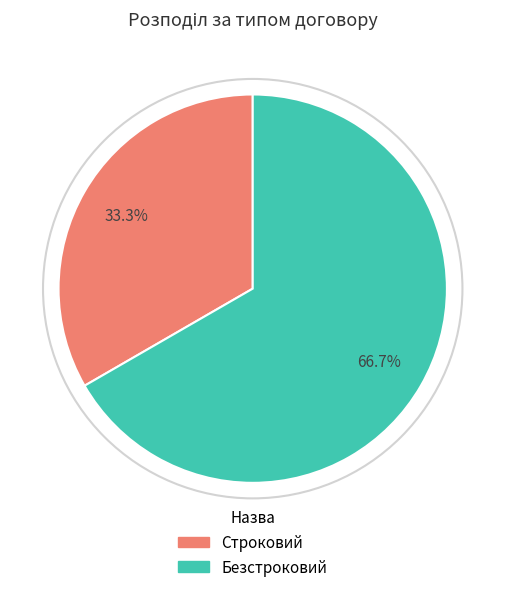

Rank the categories by value from highest to lowest.

Безстроковий, Строковий